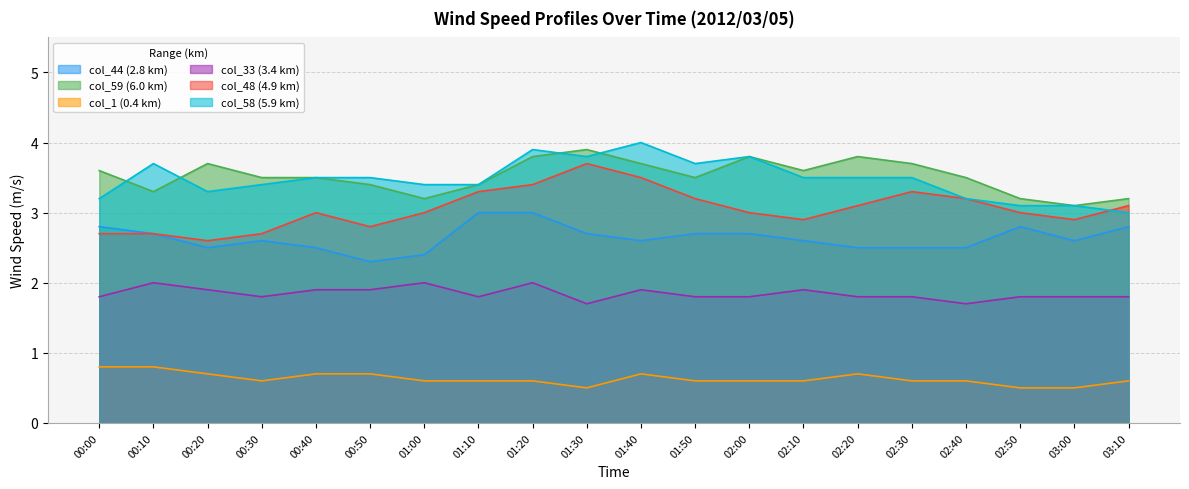

Which category has the highest value across all series?

01:40